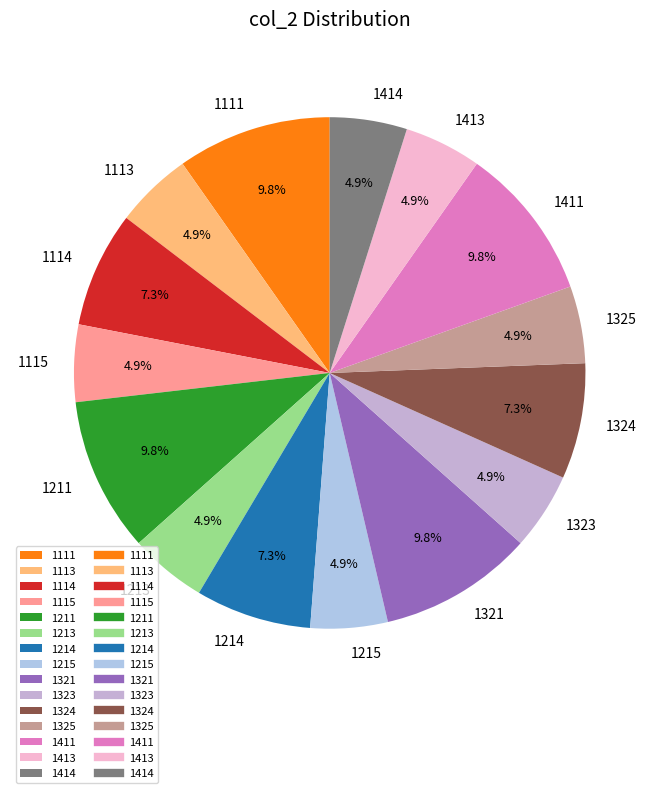

Approximately how many times larger is the value at 1325 compared to 1323?

1.0